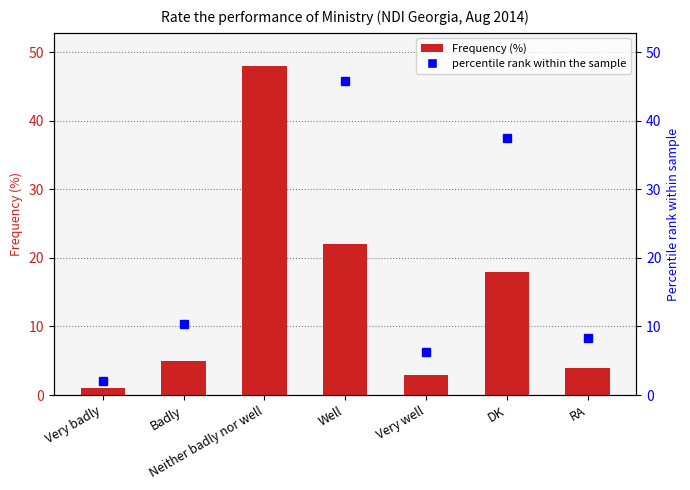

What is the difference between the values at Badly and Very well?

2